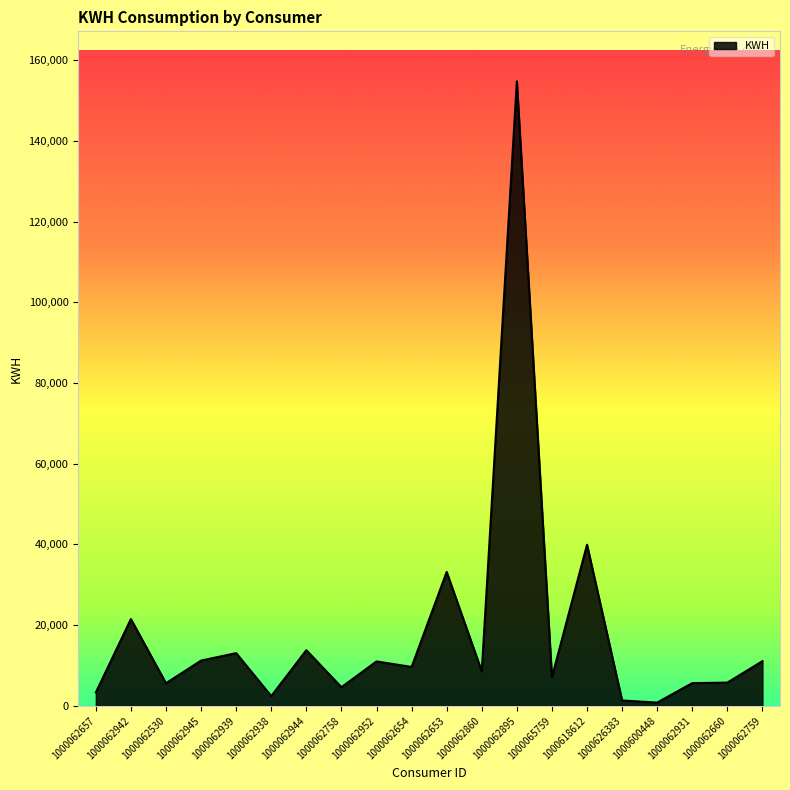

Where is the data nearest to the value 77784?

1000618612